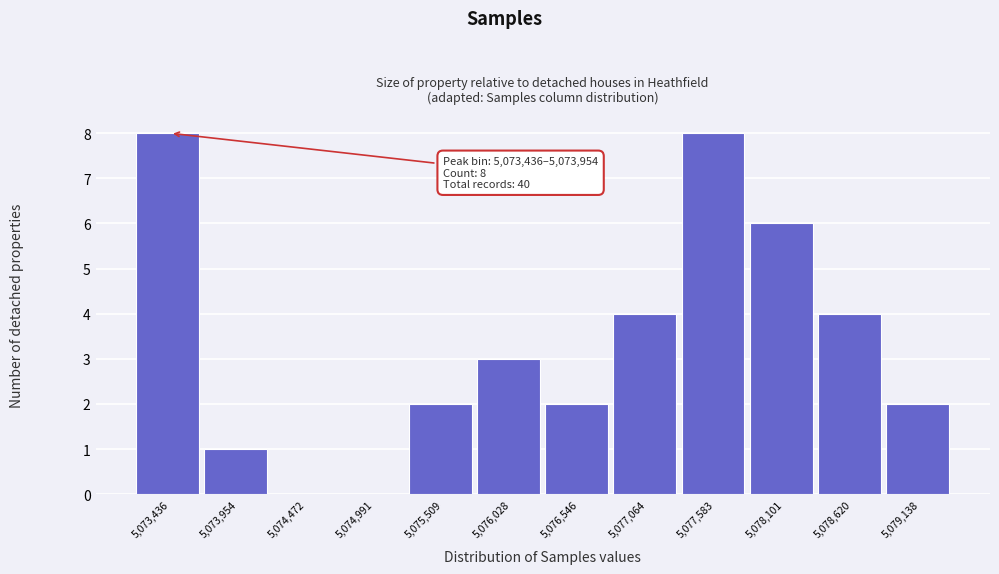

Reading left to right, extract all data points from this chart.

5,073,436=8	5,073,954=1	5,074,472=0	5,074,991=0	5,075,509=2	5,076,028=3	5,076,546=2	5,077,064=4	5,077,583=8	5,078,101=6	5,078,620=4	5,079,138=2